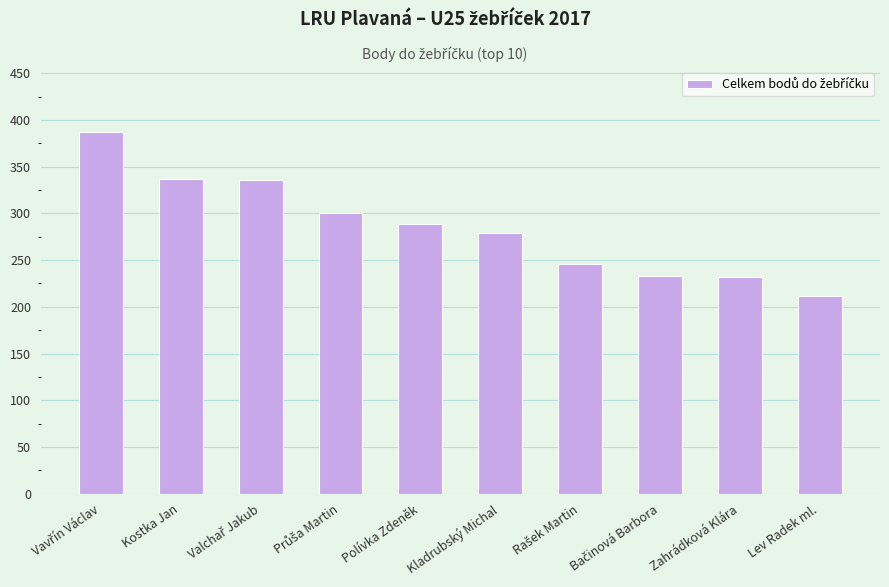

What is the average value?

285